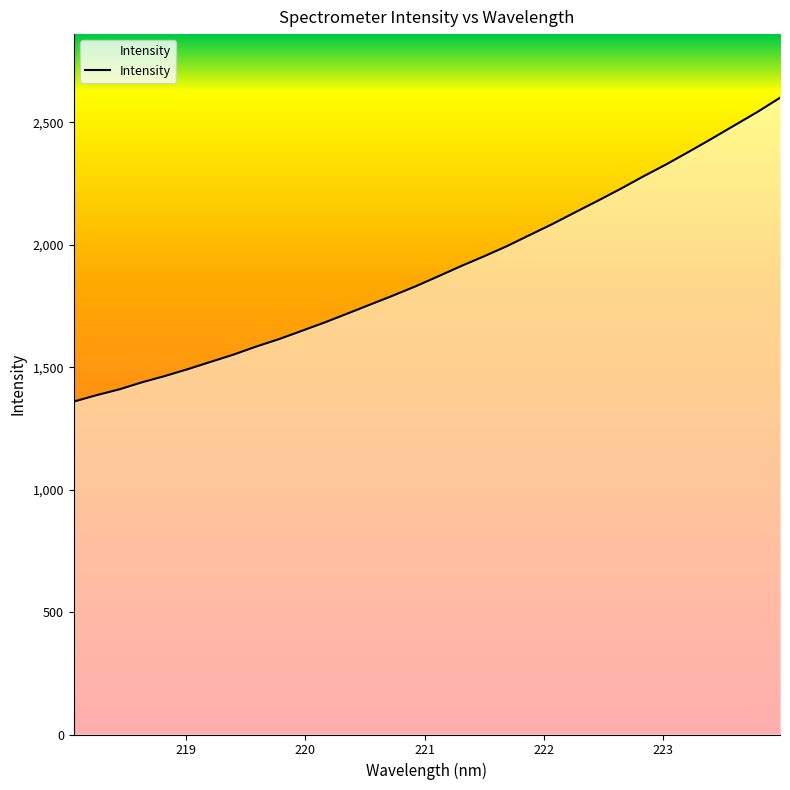

What is the difference between the maximum and minimum values?

1240.7